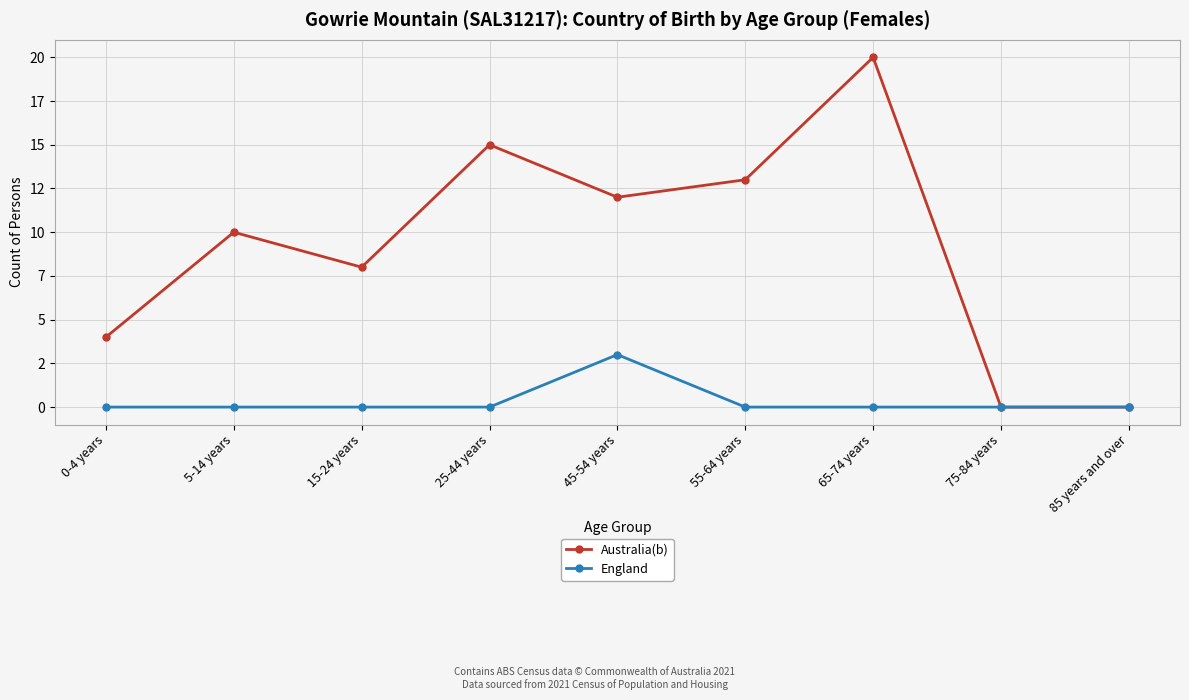

What are all the series names shown in the legend?

Australia(b), England